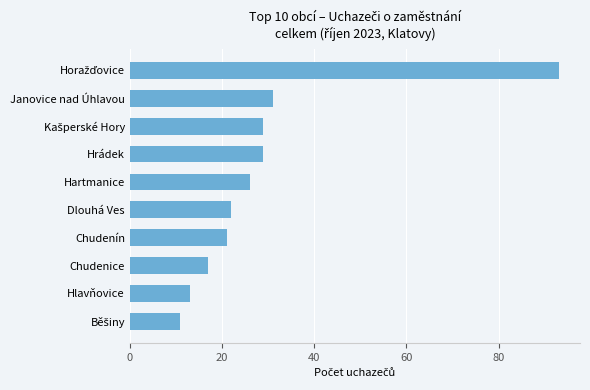

What is the minimum value shown in the chart?

11